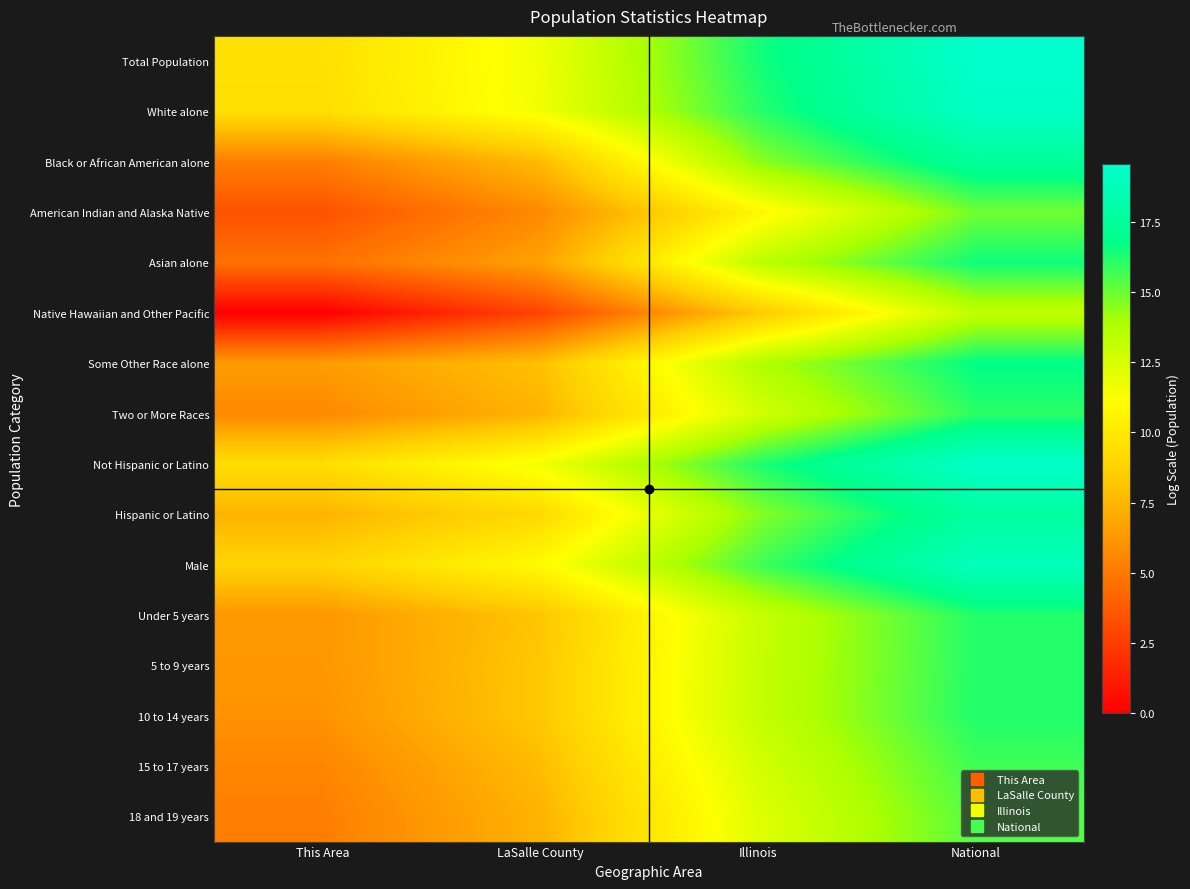

Reading left to right, extract all data points from this chart.

Total Population: This Area=9.5	LaSalle County=11.6	Illinois=16.4	National=19.5
White alone: This Area=9.4	LaSalle County=11.6	Illinois=16.0	National=19.2
Black or African American alone: This Area=5.2	LaSalle County=7.7	Illinois=14.4	National=17.5
American Indian and Alaska Native: This Area=3.4	LaSalle County=5.7	Illinois=10.7	National=14.9
Asian alone: This Area=4.7	LaSalle County=6.6	Illinois=13.3	National=16.5
Native Hawaiian and Other Pacific: This Area=0.0	LaSalle County=2.8	Illinois=8.3	National=13.2
Some Other Race alone: This Area=6.4	LaSalle County=8.0	Illinois=13.7	National=16.8
Two or More Races: This Area=5.7	LaSalle County=7.4	Illinois=12.6	National=16.0
Not Hispanic or Latino: This Area=9.4	LaSalle County=11.6	Illinois=16.2	National=19.4
Hispanic or Latino: This Area=7.4	LaSalle County=9.1	Illinois=14.5	National=17.7
Male: This Area=8.8	LaSalle County=10.9	Illinois=15.7	National=18.8
Under 5 years: This Area=6.2	LaSalle County=8.1	Illinois=13.0	National=16.1
5 to 9 years: This Area=6.2	LaSalle County=8.2	Illinois=13.0	National=16.2
10 to 14 years: This Area=6.0	LaSalle County=8.2	Illinois=13.0	National=16.2
15 to 17 years: This Area=5.5	LaSalle County=7.8	Illinois=12.6	National=15.7
18 and 19 years: This Area=5.2	LaSalle County=7.4	Illinois=12.1	National=15.4